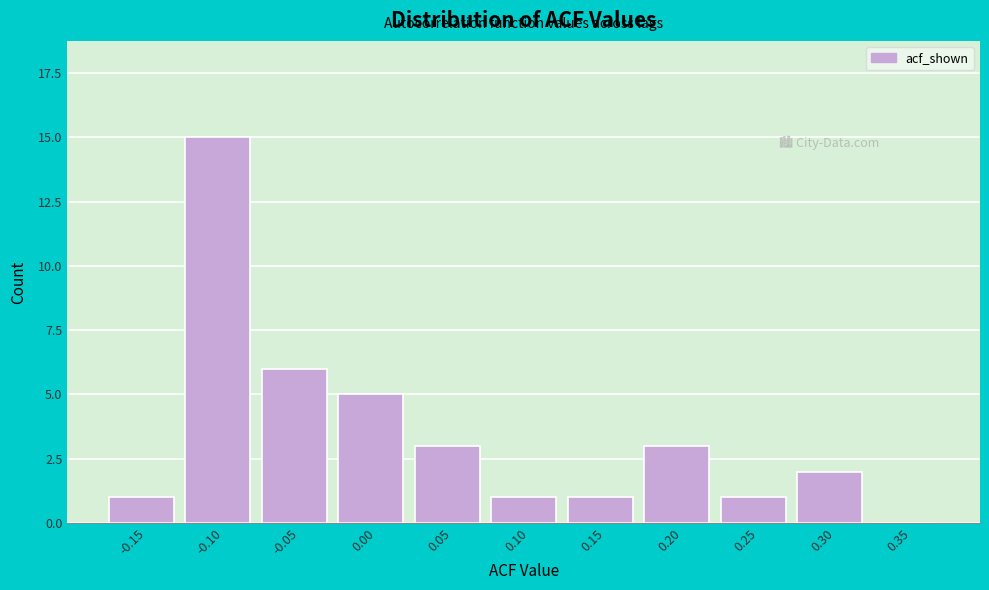

Reading left to right, what are all the values shown in this chart?

-0.15=1	-0.10=15	-0.05=6	0.00=5	0.05=3	0.10=1	0.15=1	0.20=3	0.25=1	0.30=2	0.35=0